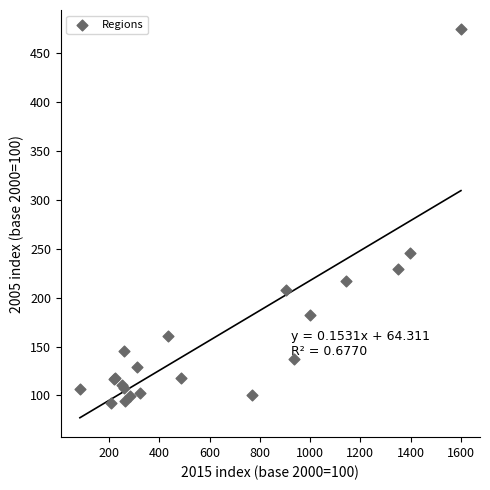

What Y value in the scatter plot is closest to 283?

245.2